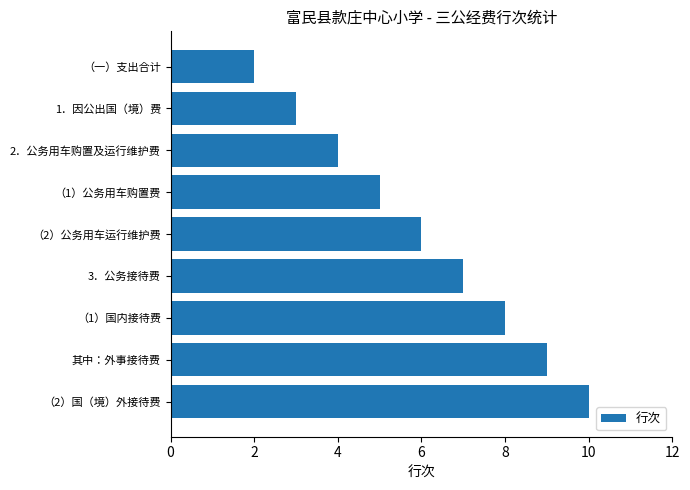

What is the greatest value displayed?

10